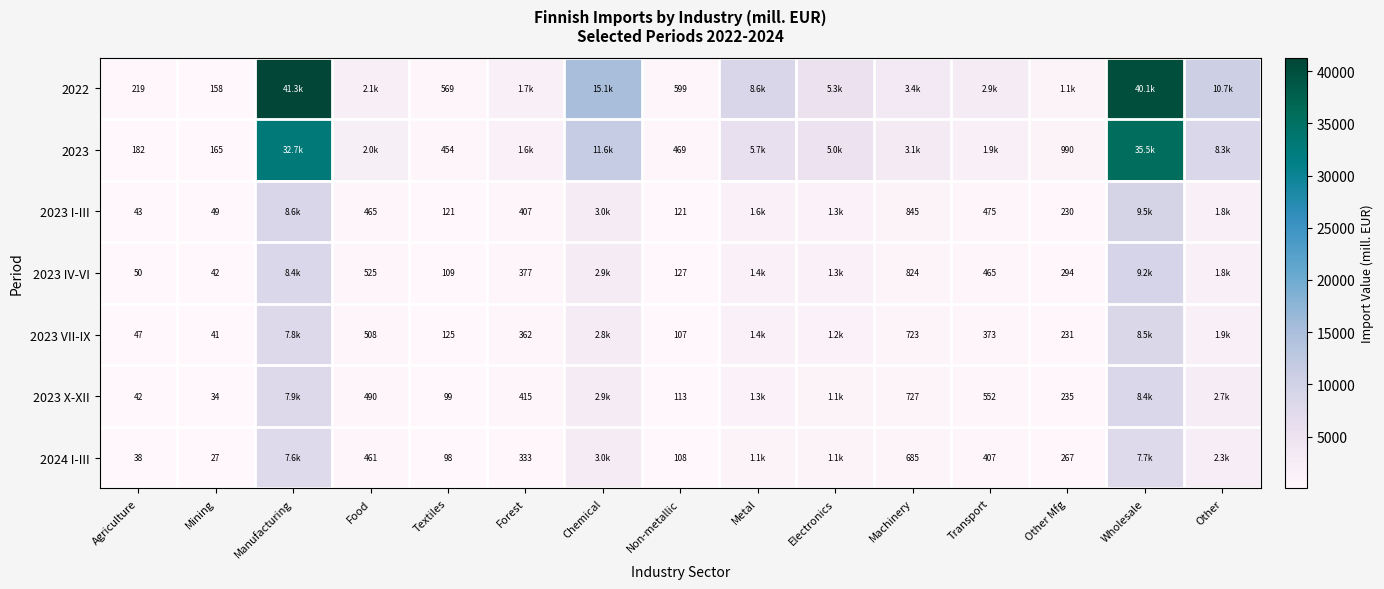

Is the value of 2022 at Mining greater than the value of 2024 I-III at Transport?

No